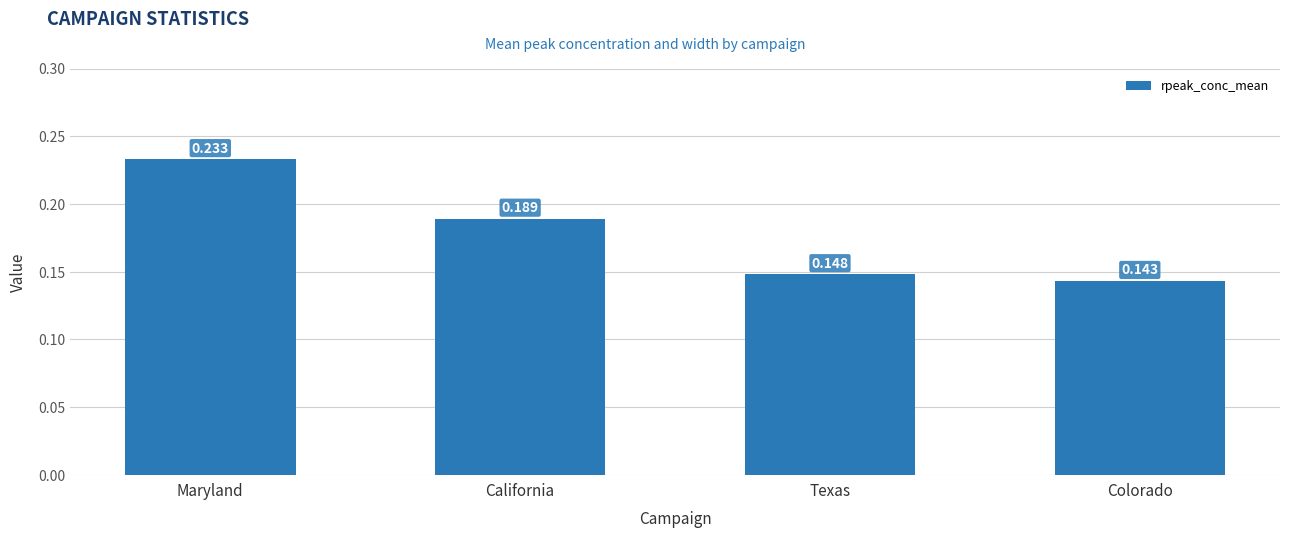

What is the label of the 4th bar from the right?

Maryland